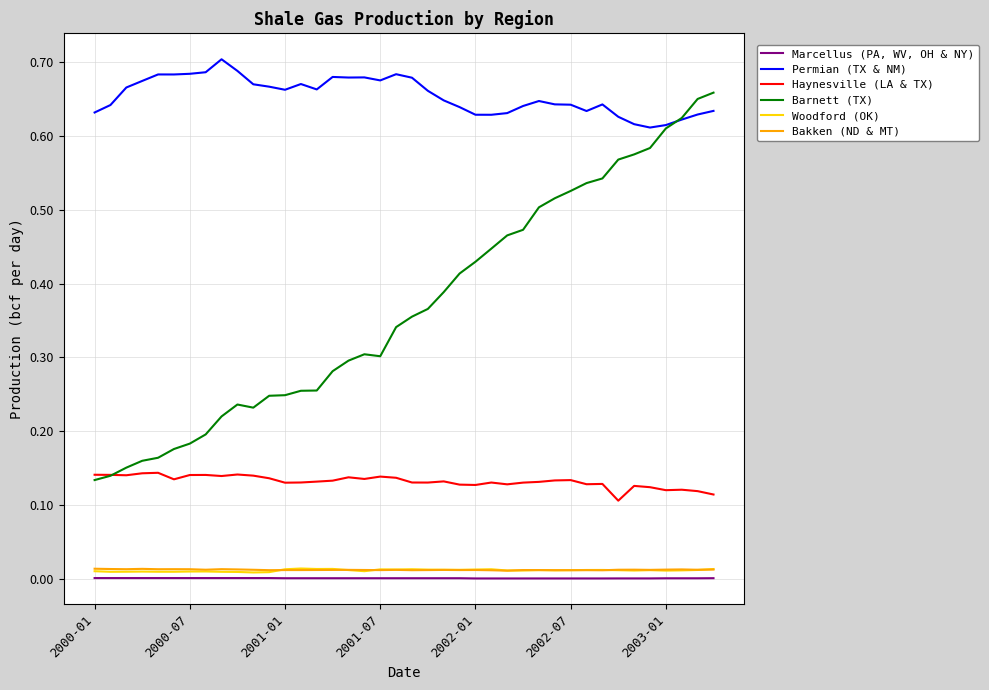

What are all the series names shown in the legend?

Marcellus (PA, WV, OH & NY), Permian (TX & NM), Haynesville (LA & TX), Barnett (TX), Woodford (OK), Bakken (ND & MT)